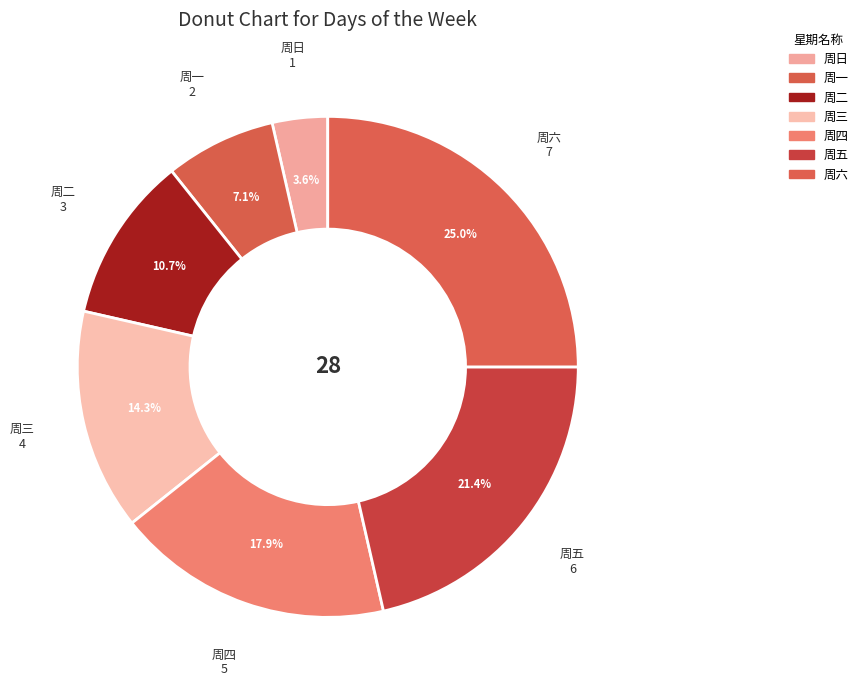

True or false: 周二 accounts for 11% of the total.

True